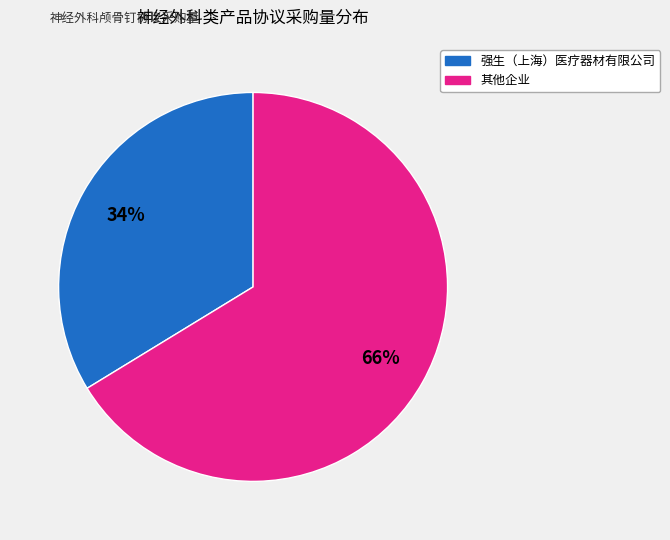

Is there a majority slice in this chart?

Yes